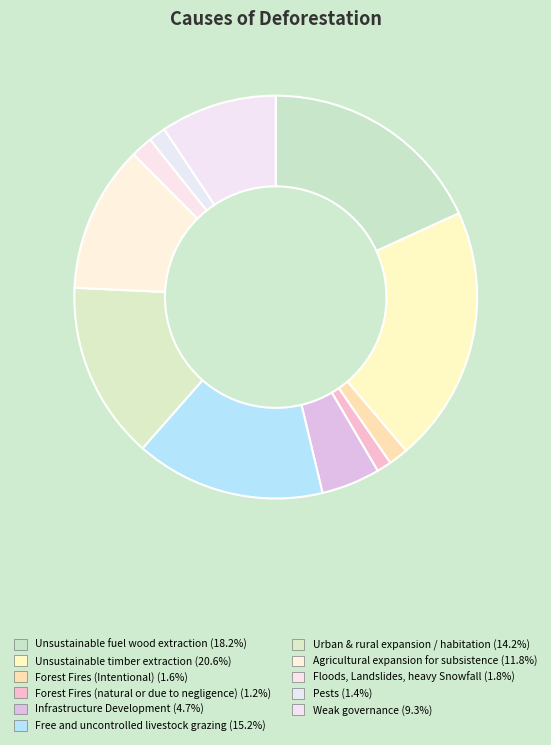

Between Forest Fires (natural or due to negligence) and Unsustainable timber extraction, which is larger?

Unsustainable timber extraction